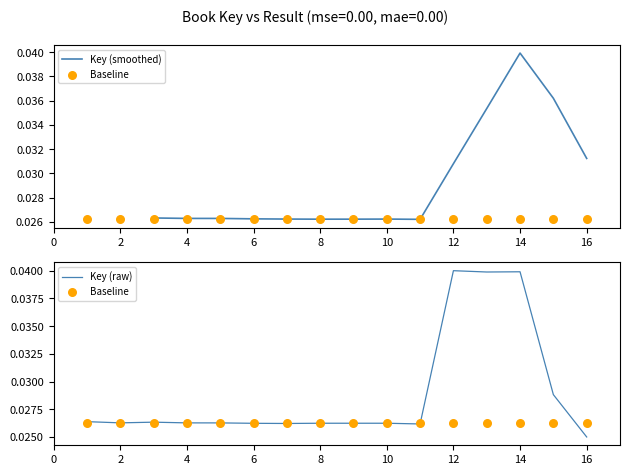

Where is Key (raw) nearest to the value 0?

16